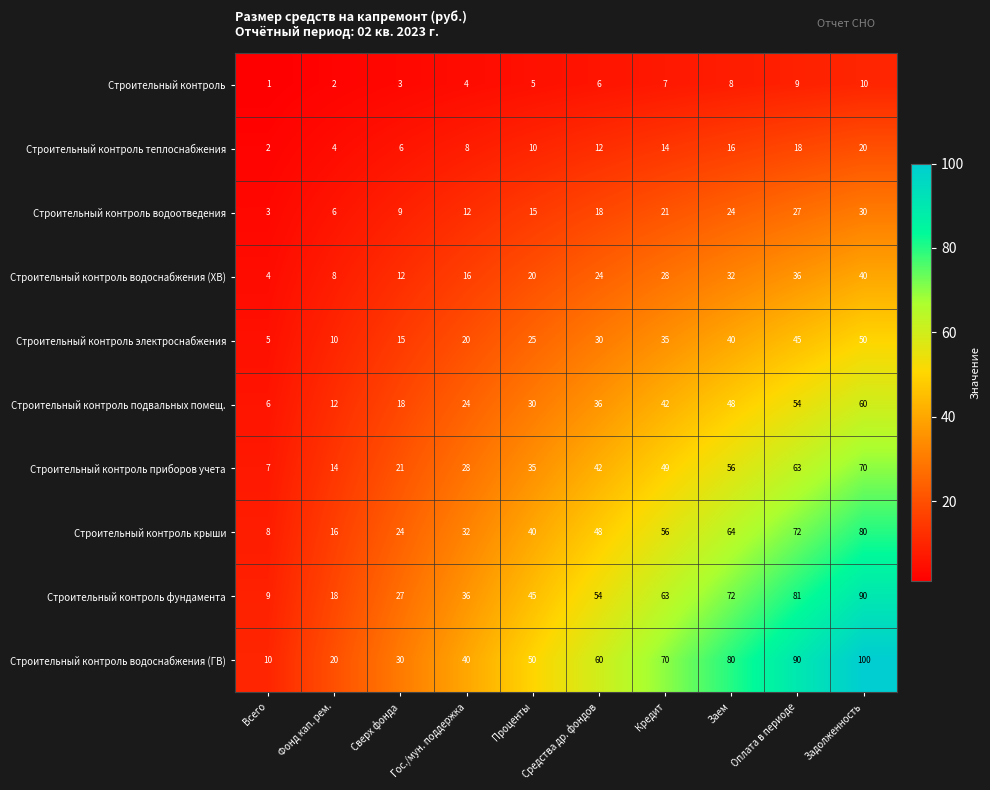

What is the sum of all Строительный контроль подвальных помещ. values?

330